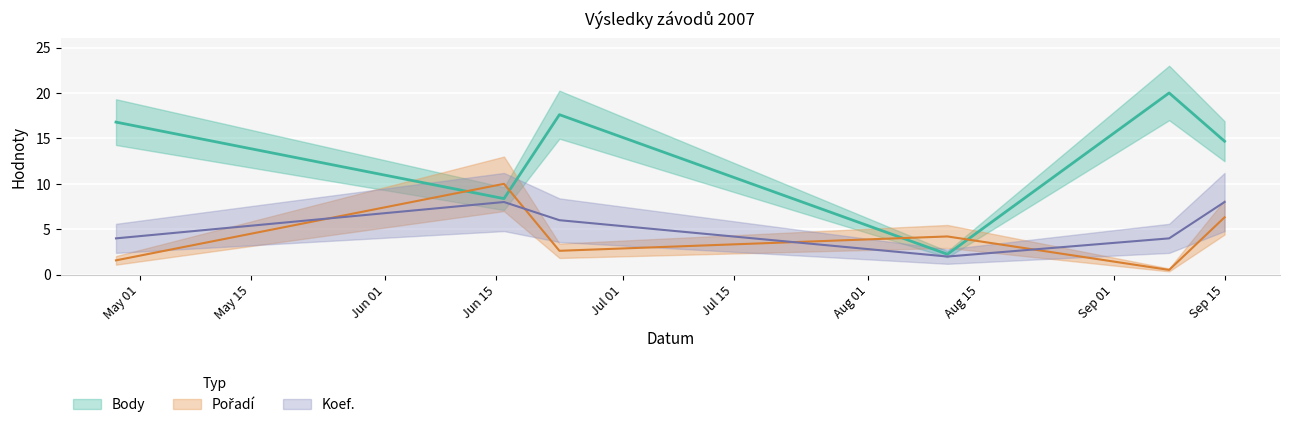

Between 2007-09-15 and 2007-09-08, which is larger?

2007-09-08